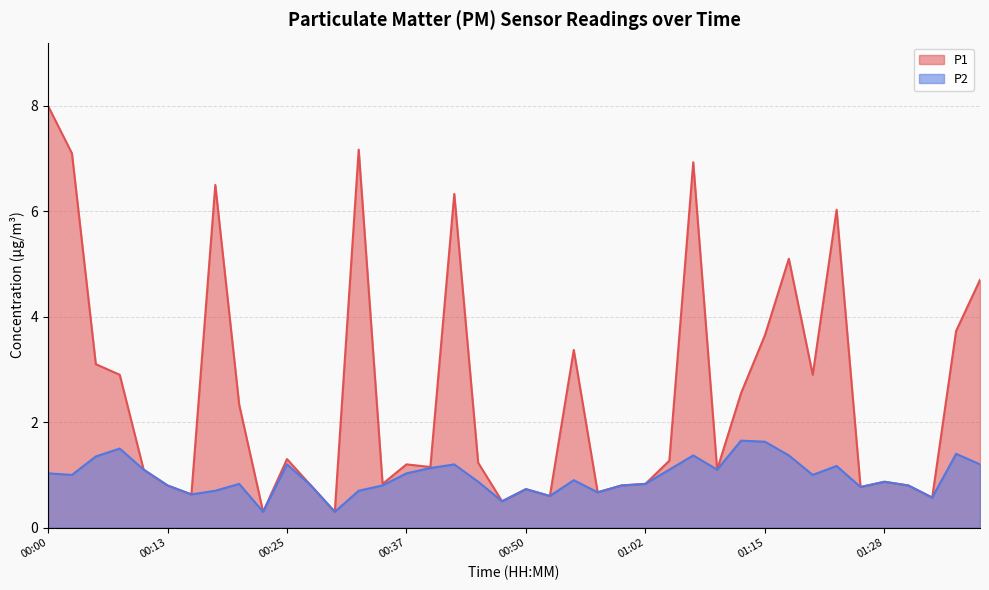

Rank the categories by P1 value from lowest to highest.

00:22, 00:30, 00:48, 01:33, 00:53, 00:15, 00:58, 00:50, 01:25, 00:13, 00:27, 01:00, 01:30, 00:35, 01:02, 01:28, 00:10, 01:10, 00:40, 00:37, 00:45, 01:05, 00:25, 00:20, 01:12, 00:08, 01:20, 00:05, 00:55, 01:15, 01:36, 01:38, 01:17, 01:23, 00:42, 00:18, 01:07, 00:03, 00:32, 00:00